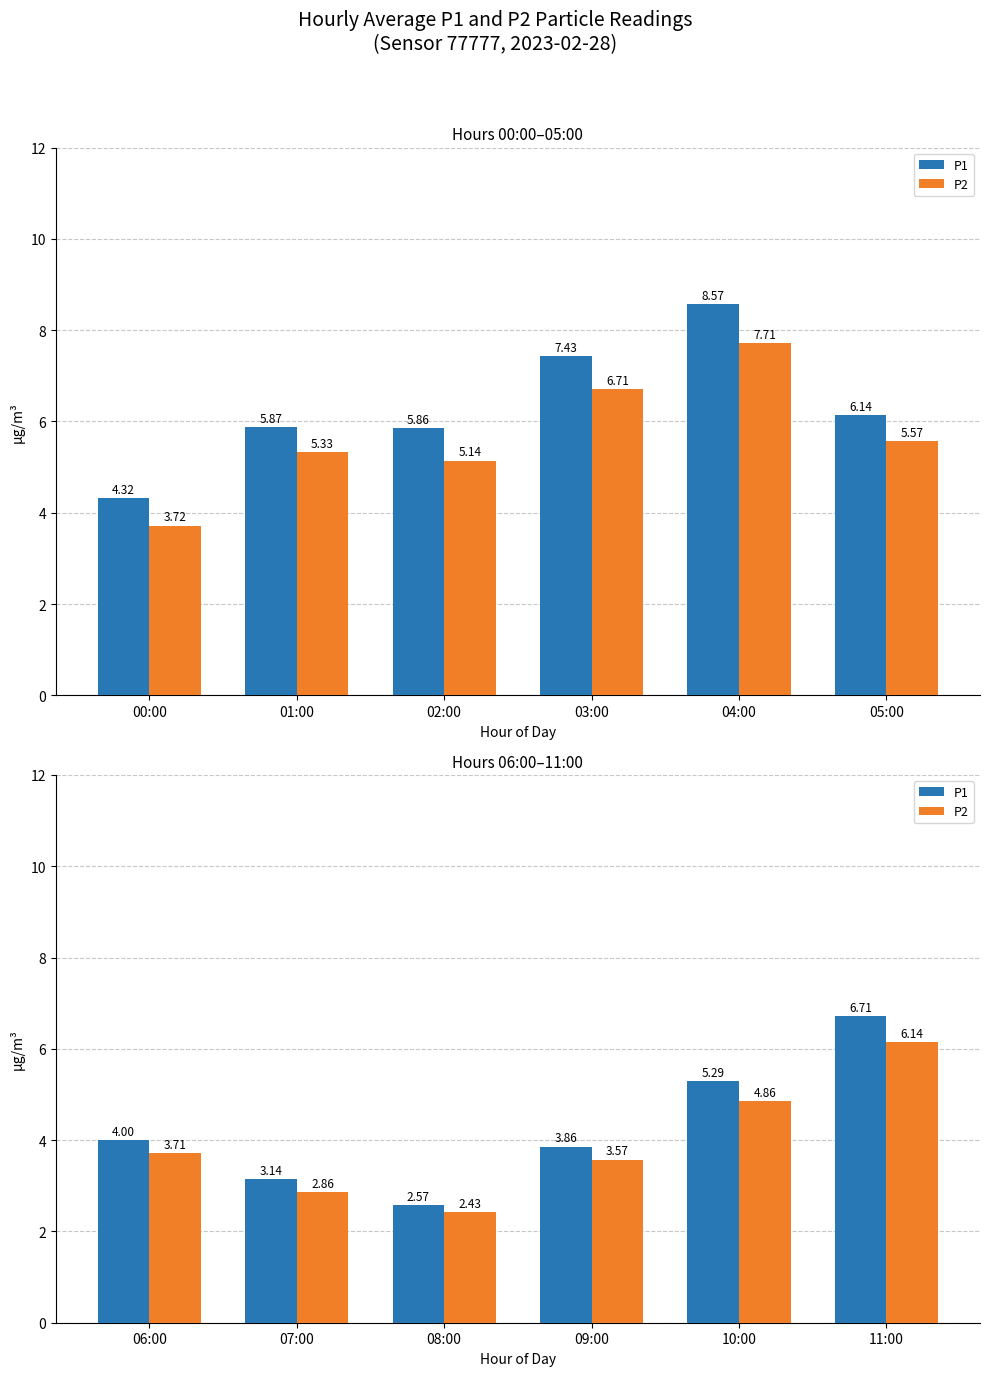

Between 08:00 and 11:00, which is larger?

11:00